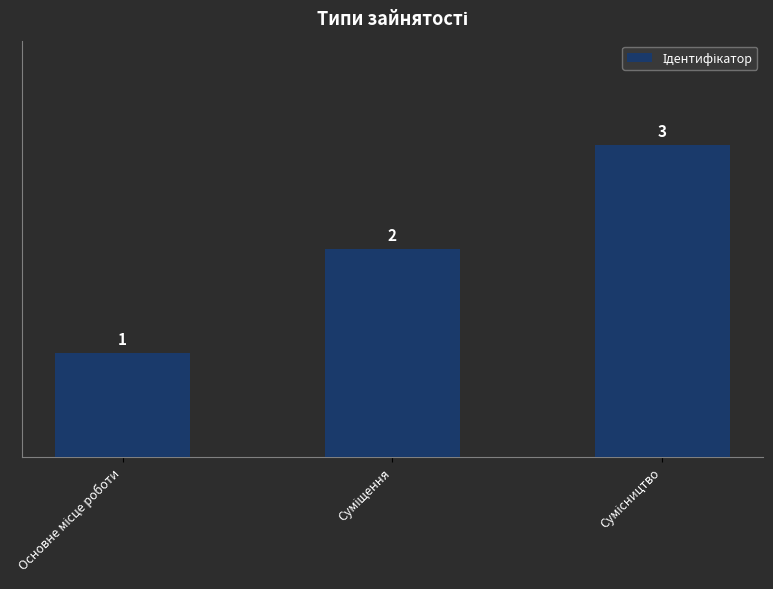

What is the value of the 2nd bar from the left?

2